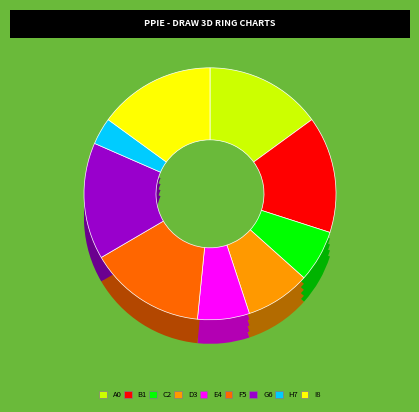

Is 森 篤史 the majority of the pie?

No